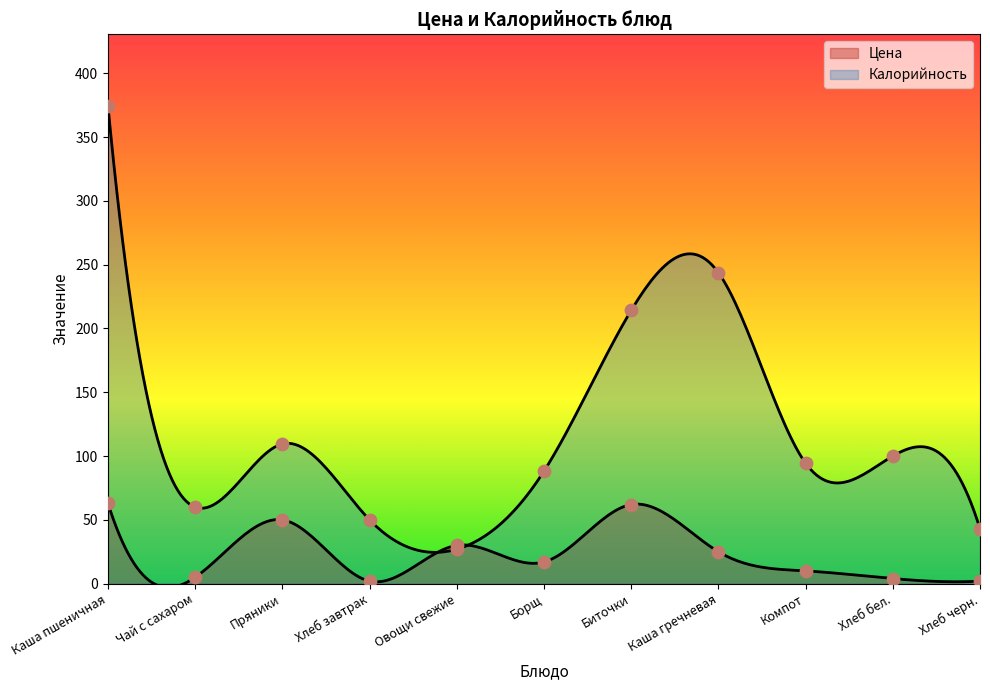

Which series has the widest spread of Y values?

Калорийность